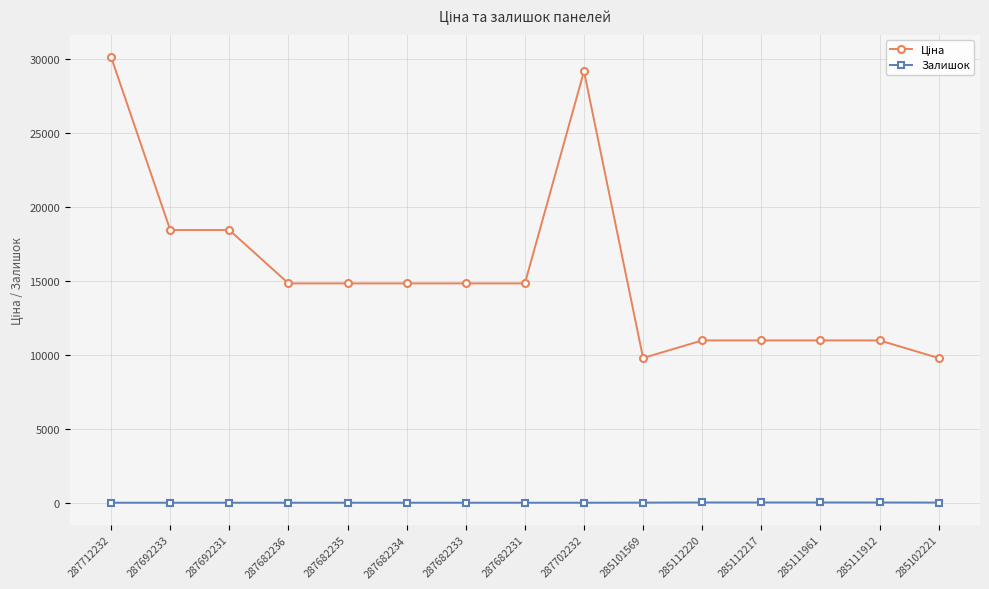

What position from the left is 285111912?

14